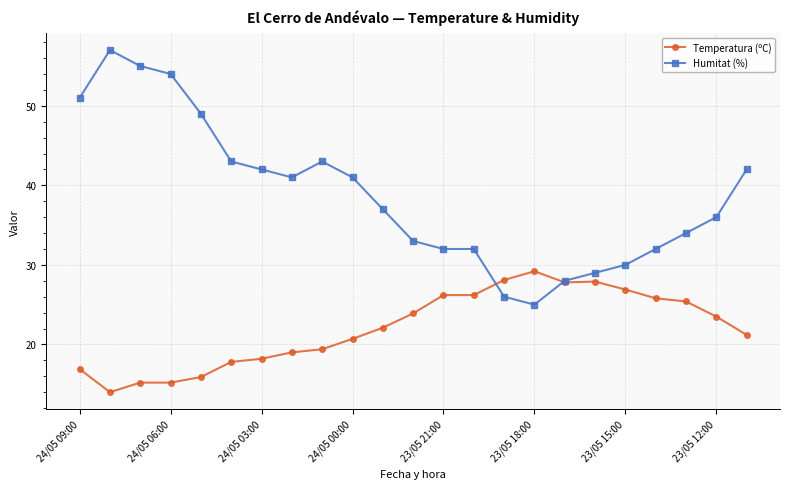

Count the number of data series in this chart.

2